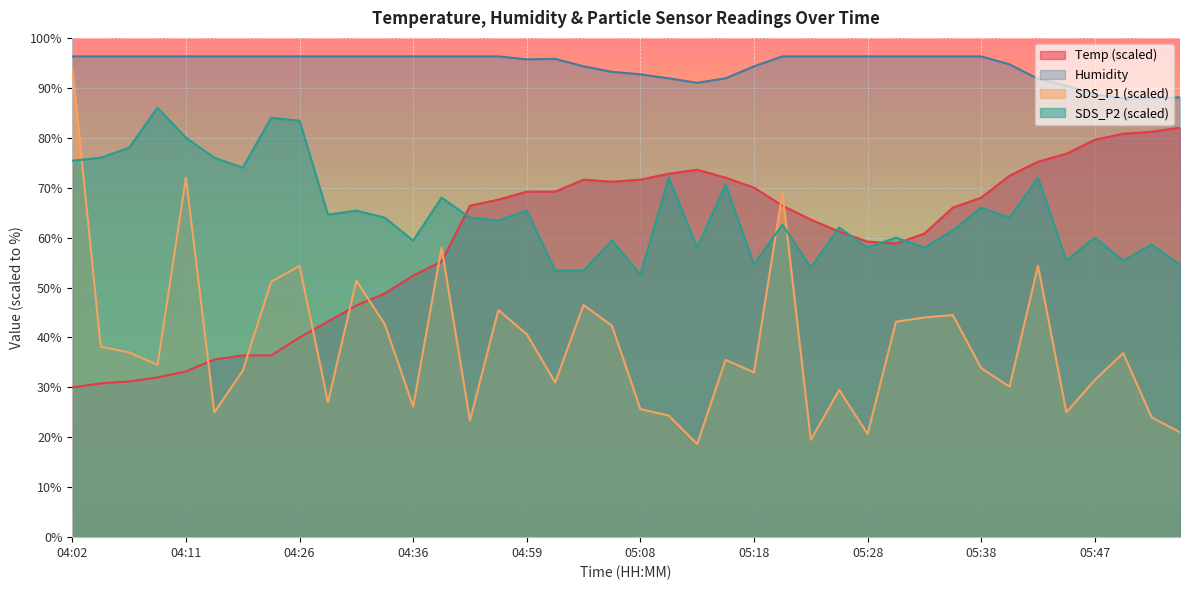

List the labels in order of Humidity value, smallest first.

05:50, 05:52, 05:55, 05:47, 05:45, 05:13, 05:42, 05:11, 05:16, 05:08, 05:06, 05:04, 05:18, 05:40, 04:59, 05:01, 04:02, 04:04, 04:07, 04:09, 04:11, 04:14, 04:16, 04:19, 04:26, 04:29, 04:31, 04:34, 04:36, 04:38, 04:54, 04:56, 05:20, 05:23, 05:25, 05:28, 05:30, 05:33, 05:35, 05:38